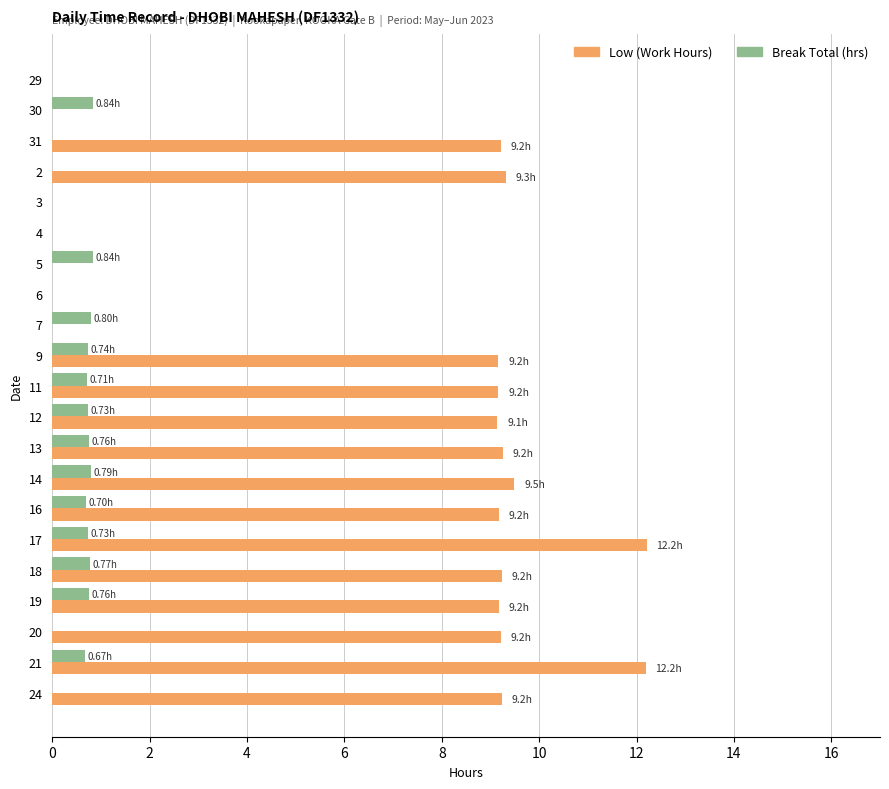

What is the total value across all series at 19?

9.9